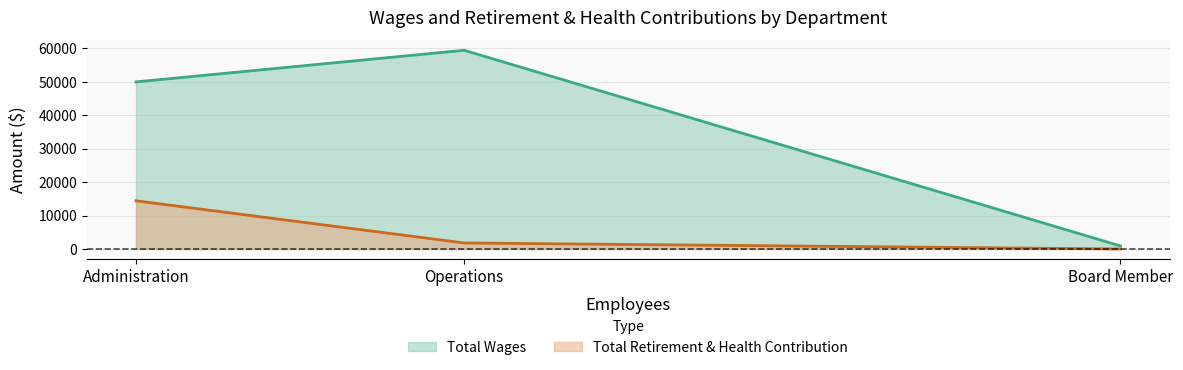

What is the total value across all series at Board Member?

900